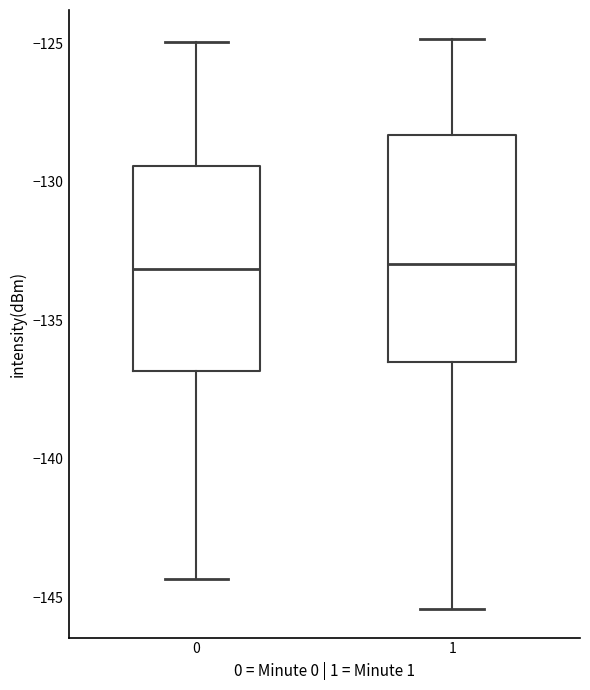

Reading left to right, read every box against the y-axis: the position of its median line, the range the box covers, and the ends of its whiskers. The values are not printed on the chart, so give them approximately, as read against the axis.

0: median -133.0, box -137.0 to -129.5, whiskers -144.5 to -125.0
1: median -133.0, box -136.5 to -128.5, whiskers -145.5 to -125.0